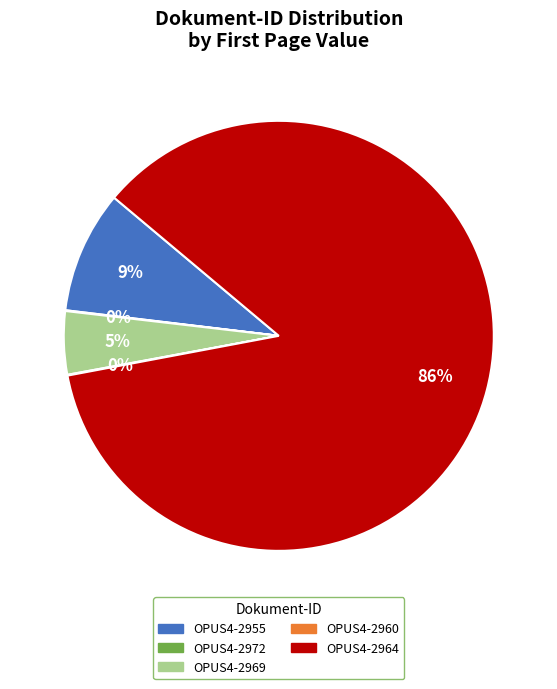

Which slice is the largest?

OPUS4-2964